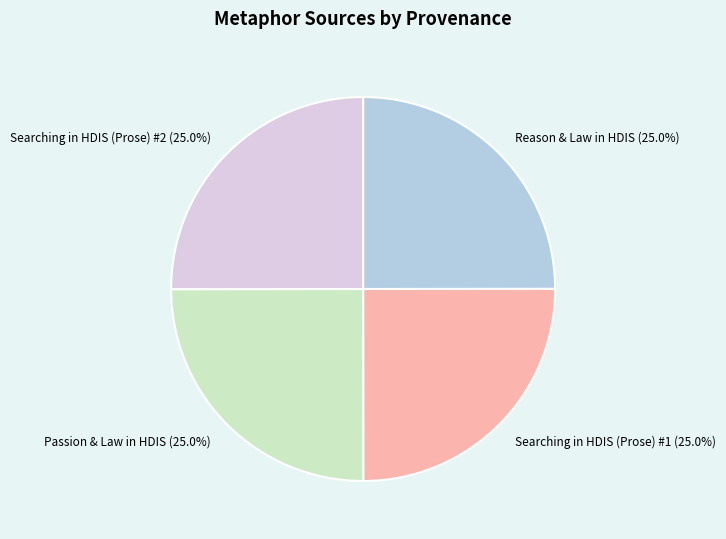

Is there any slice that represents more than half of the pie?

No